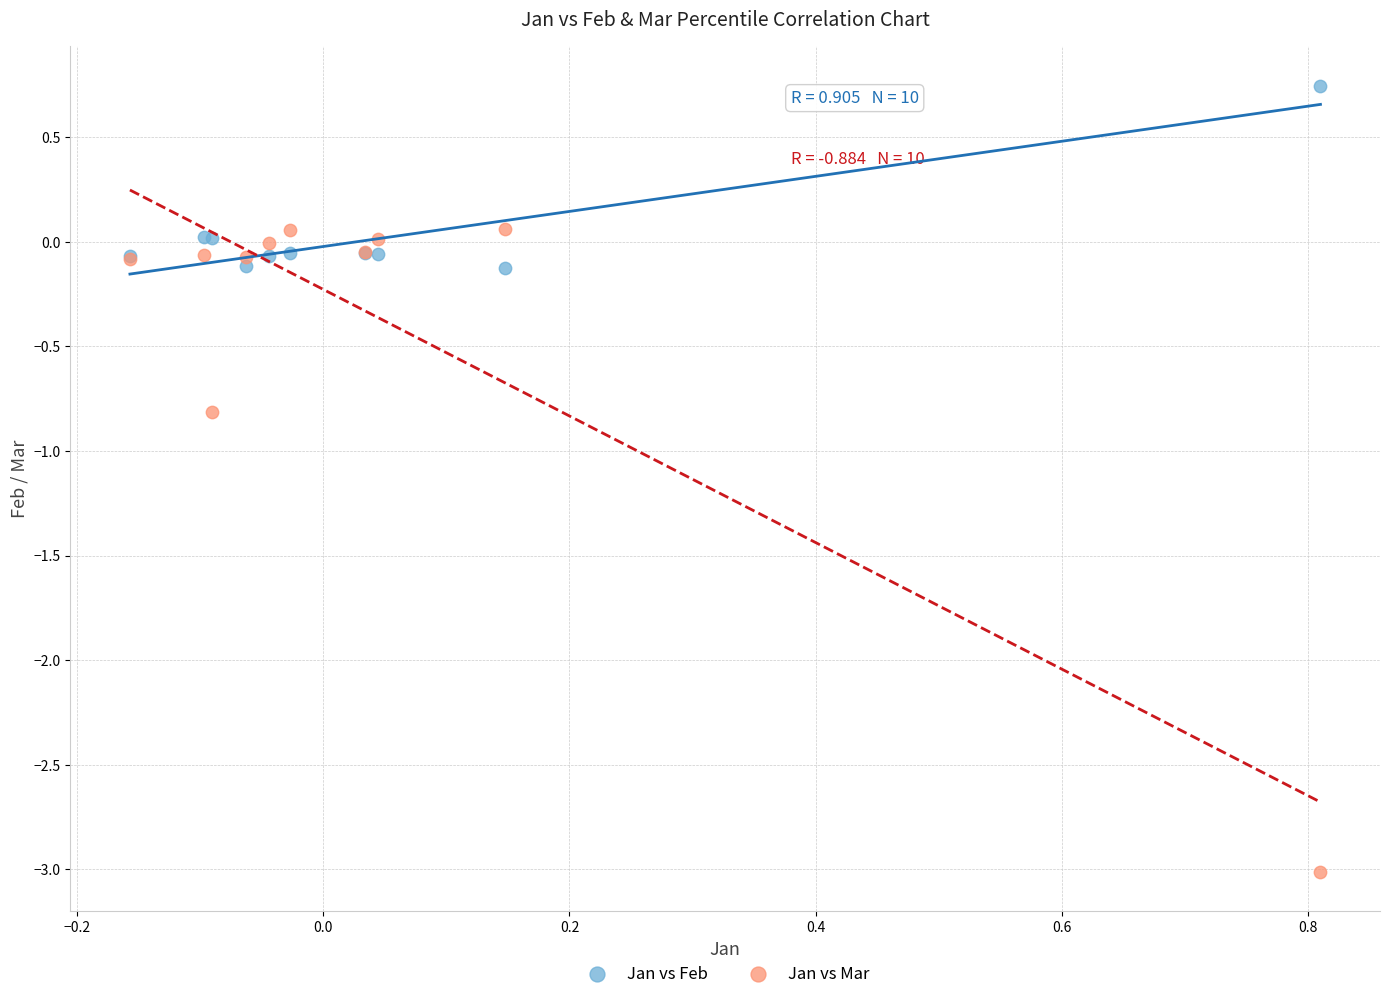

What are all the series names shown in the legend?

Jan vs Feb, Jan vs Mar